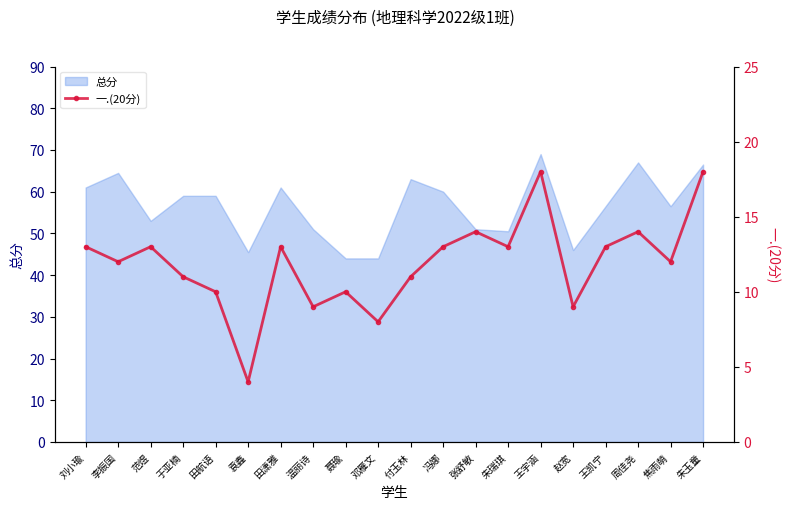

What is the label of the 15th point from the right?

袁鑫